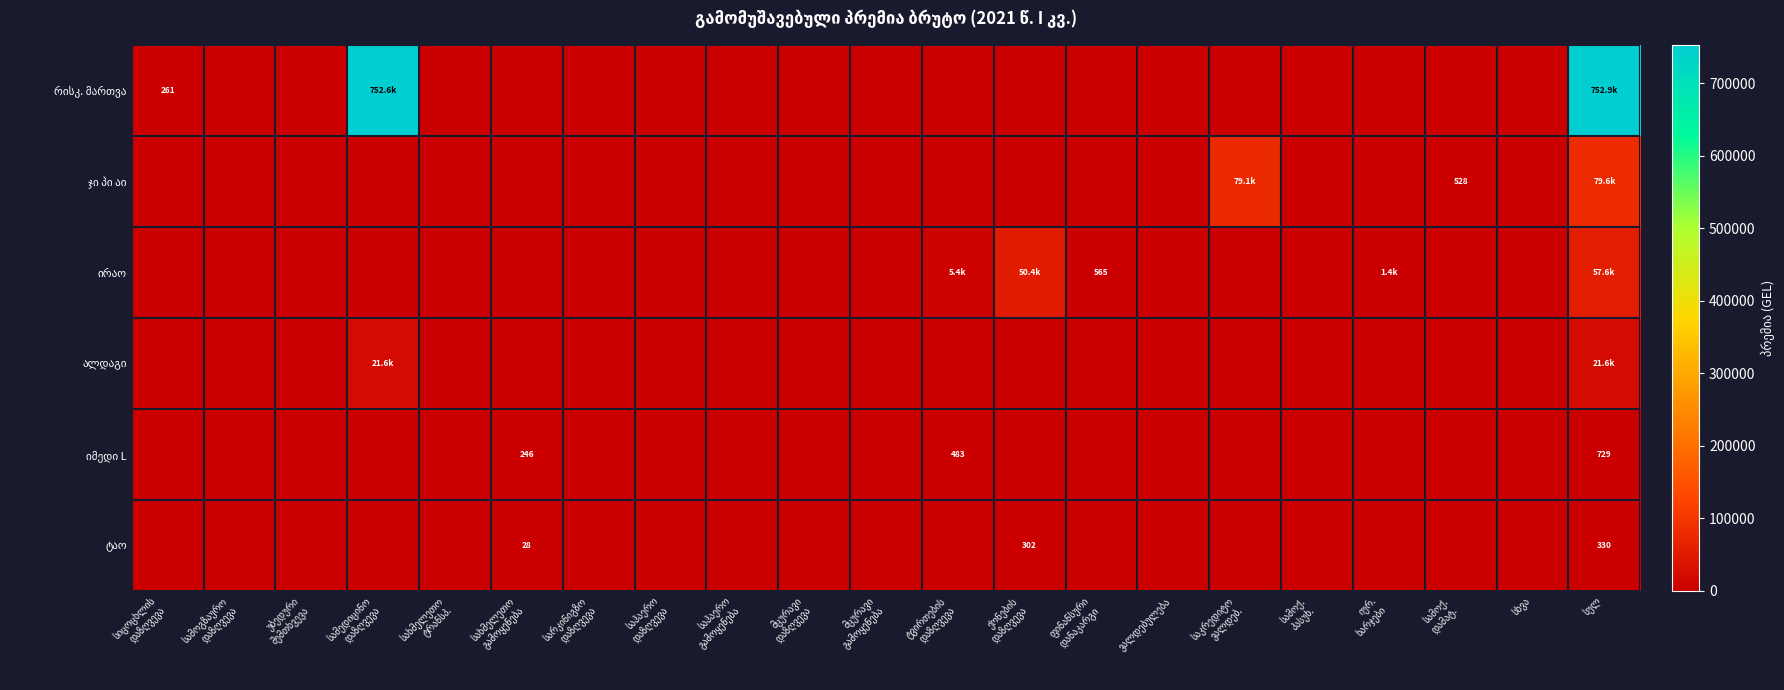

At which category is the sum across all series the highest?

სულ